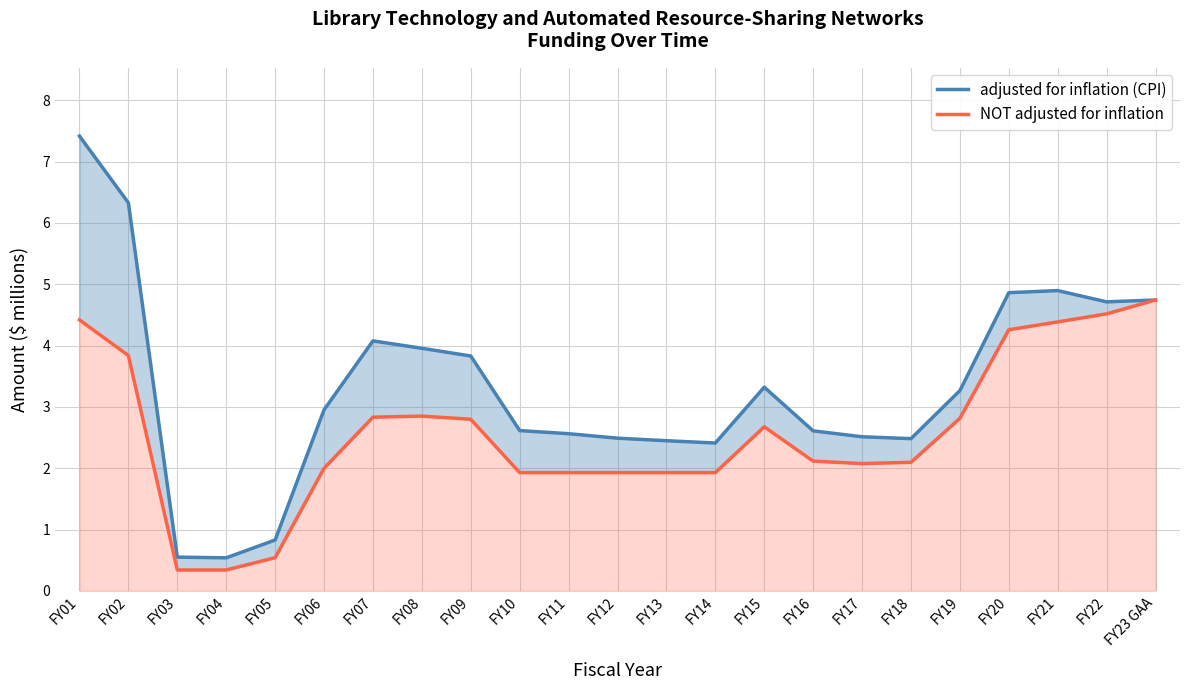

List the labels in order of NOT adjusted for inflation value, largest first.

FY23 GAA, FY22, FY01, FY21, FY20, FY02, FY08, FY07, FY19, FY09, FY15, FY16, FY18, FY17, FY06, FY10, FY11, FY12, FY13, FY14, FY05, FY03, FY04